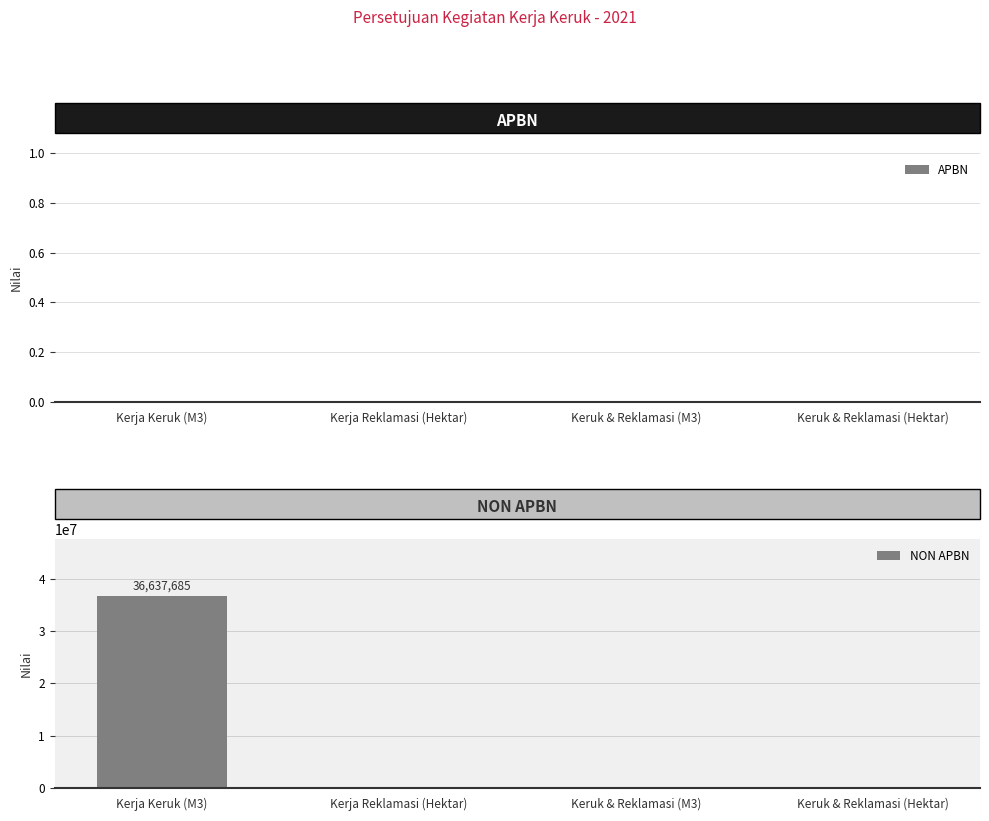

Count the number of data series in this chart.

1